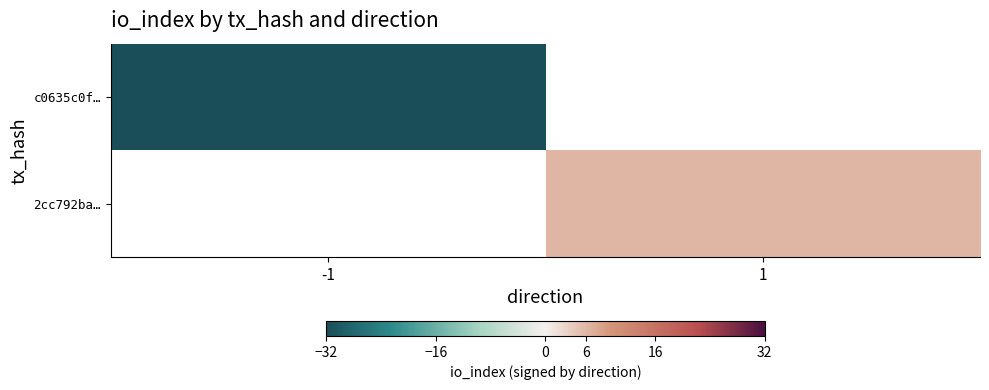

The value of 2cc792ba… at 1 is 6.0. True or false?

True